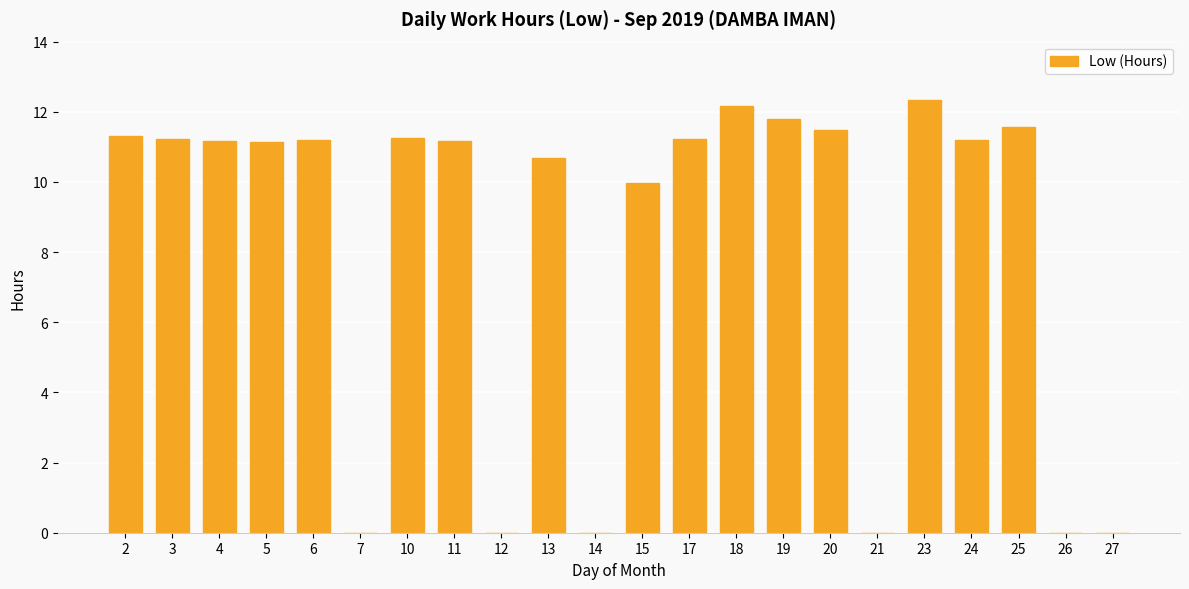

What is the change in value from 12 to 13?

+10.7